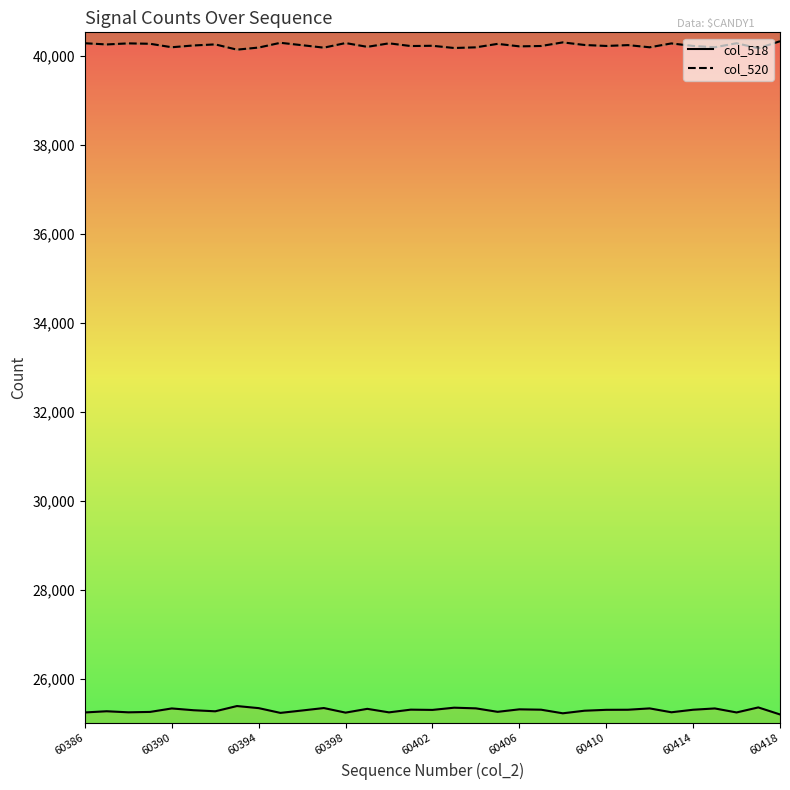

Where is the first local minimum for col_520?

60390